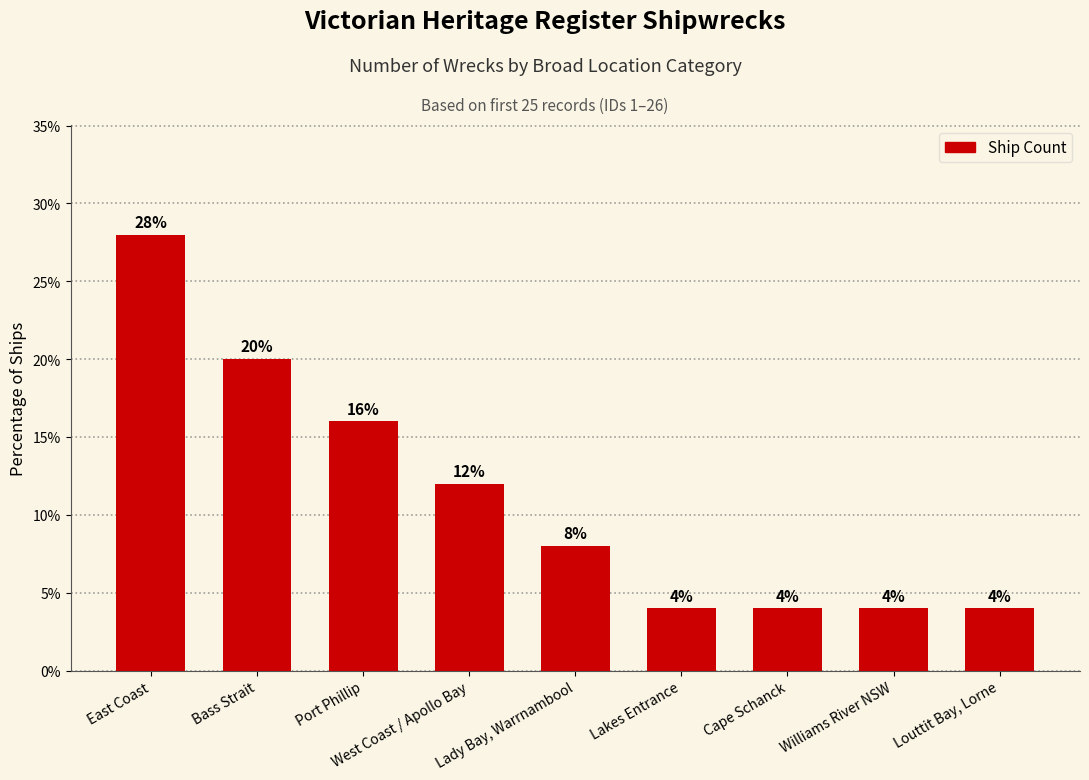

What is the difference between the maximum and minimum values?

24.0